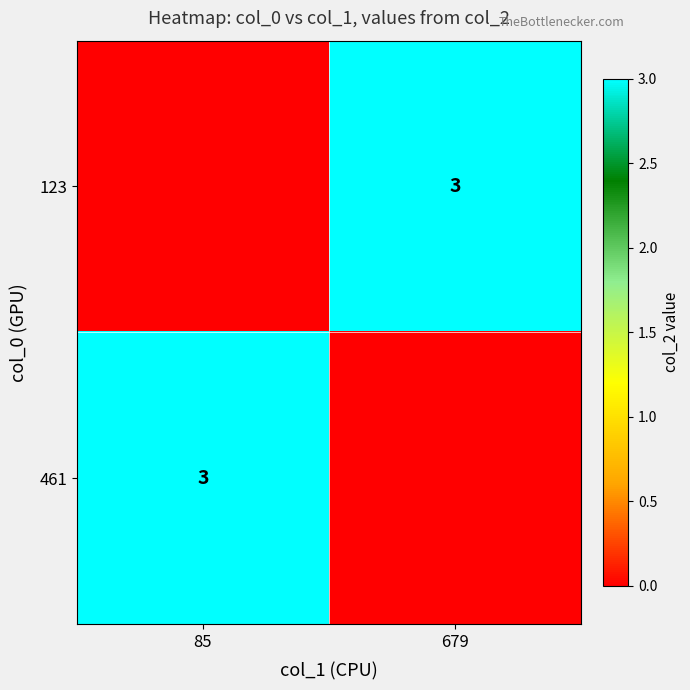

Which label corresponds to the smallest value in the chart?

85